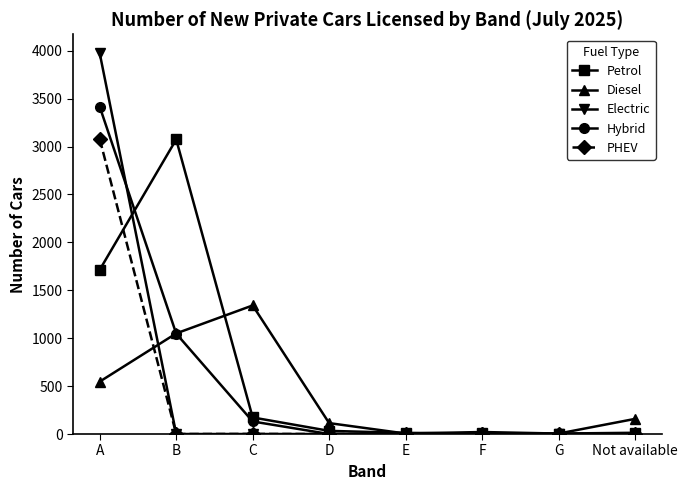

What is the sum of all Electric values?

3973